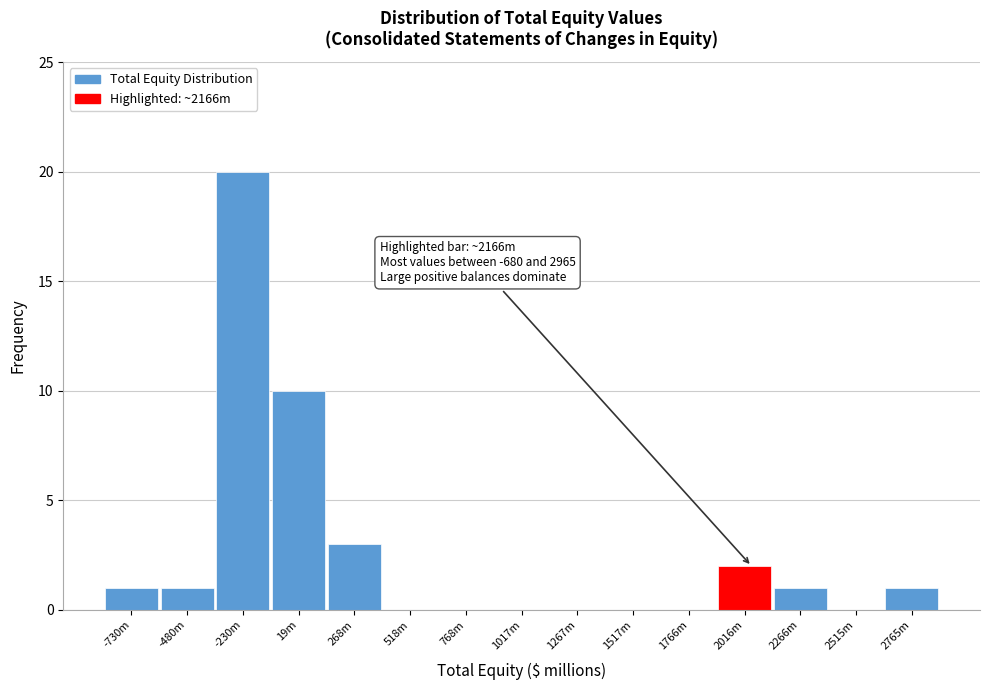

Reading left to right, list all the values displayed in this chart.

-730m=1	-480m=1	-230m=20	19m=10	268m=3	518m=0	768m=0	1017m=0	1267m=0	1517m=0	1766m=0	2016m=2	2266m=1	2515m=0	2765m=1